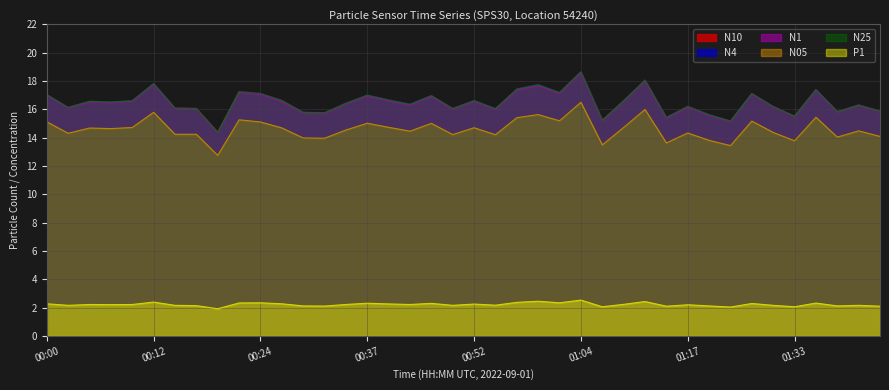

In N1, how many points are higher than both neighbors (excluding endpoints)?

13